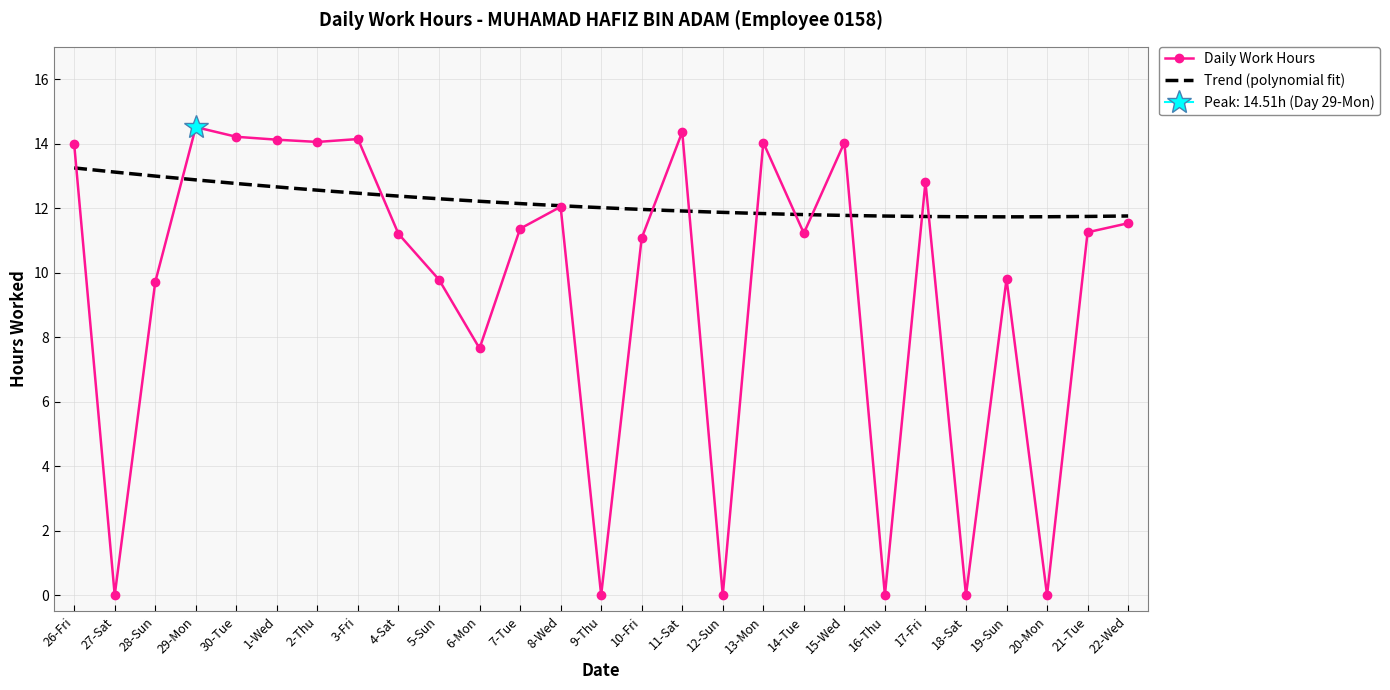

At which category does the data reach its first local valley?

27-Sat